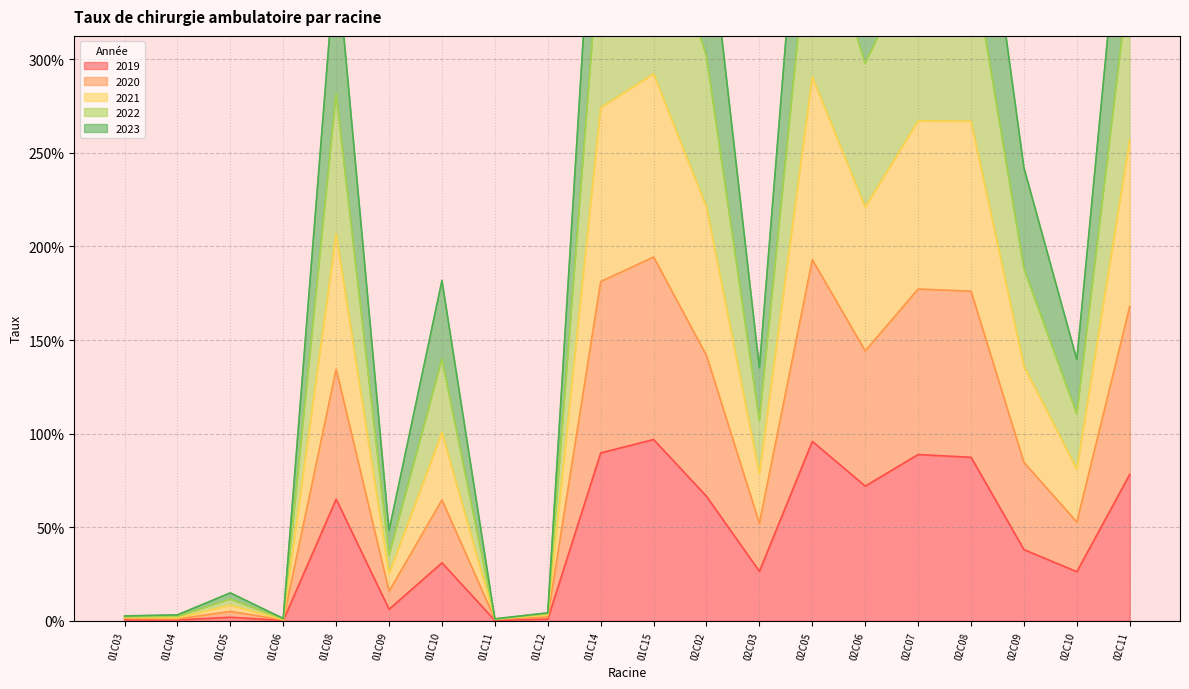

Where is the first local maximum for 2021?

01C05